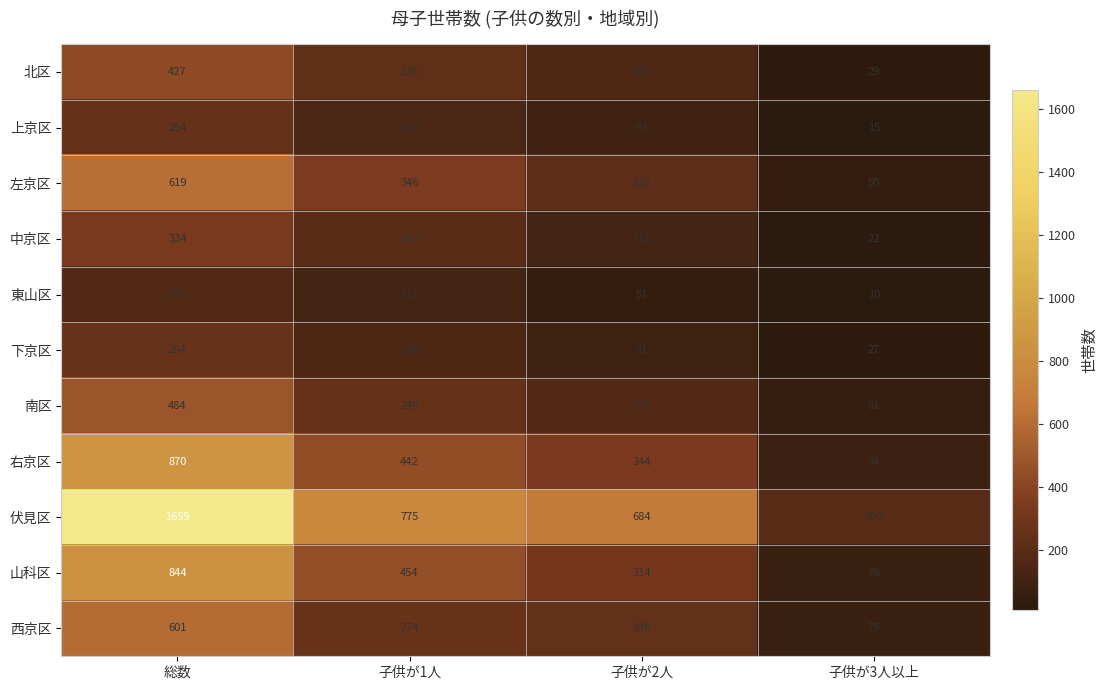

Count the number of data series in this chart.

11